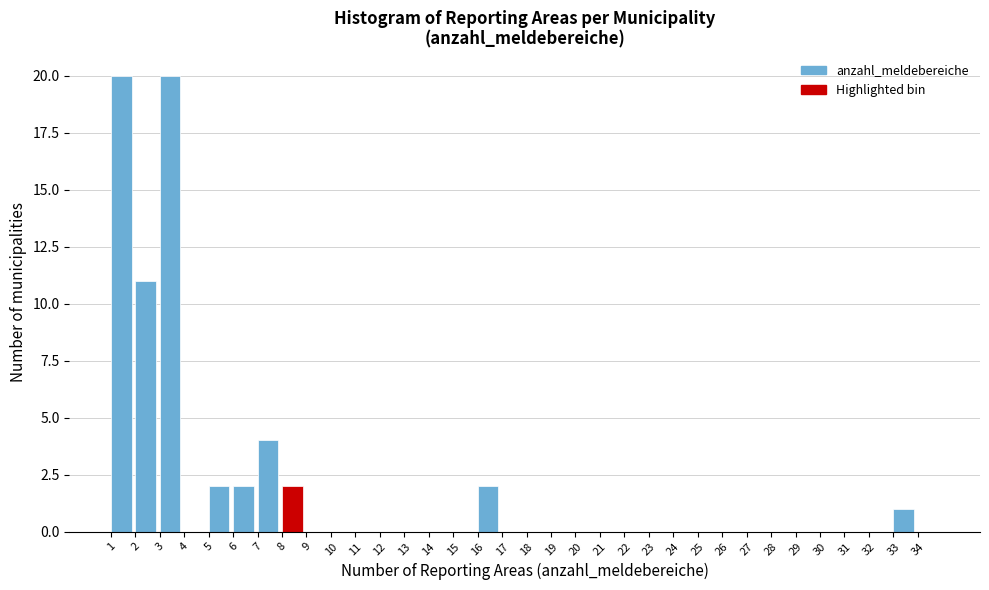

Reading left to right, transcribe this chart: for each bar, give the range it covers on the x-axis and its height. The values are not printed on the chart, so give them approximately, as read against the axis.

1 to 2: 20
2 to 3: 11
3 to 4: 20
4 to 5: 0
5 to 6: 2
6 to 7: 2
7 to 8: 4
8 to 9: 2
9 to 10: 0
10 to 11: 0
11 to 12: 0
12 to 13: 0
13 to 14: 0
14 to 15: 0
15 to 16: 0
16 to 17: 2
17 to 18: 0
18 to 19: 0
19 to 20: 0
20 to 21: 0
21 to 22: 0
22 to 23: 0
23 to 24: 0
24 to 25: 0
25 to 26: 0
26 to 27: 0
27 to 28: 0
28 to 29: 0
29 to 30: 0
30 to 31: 0
31 to 32: 0
32 to 33: 0
33 to 34: 1
34 to 35: 0